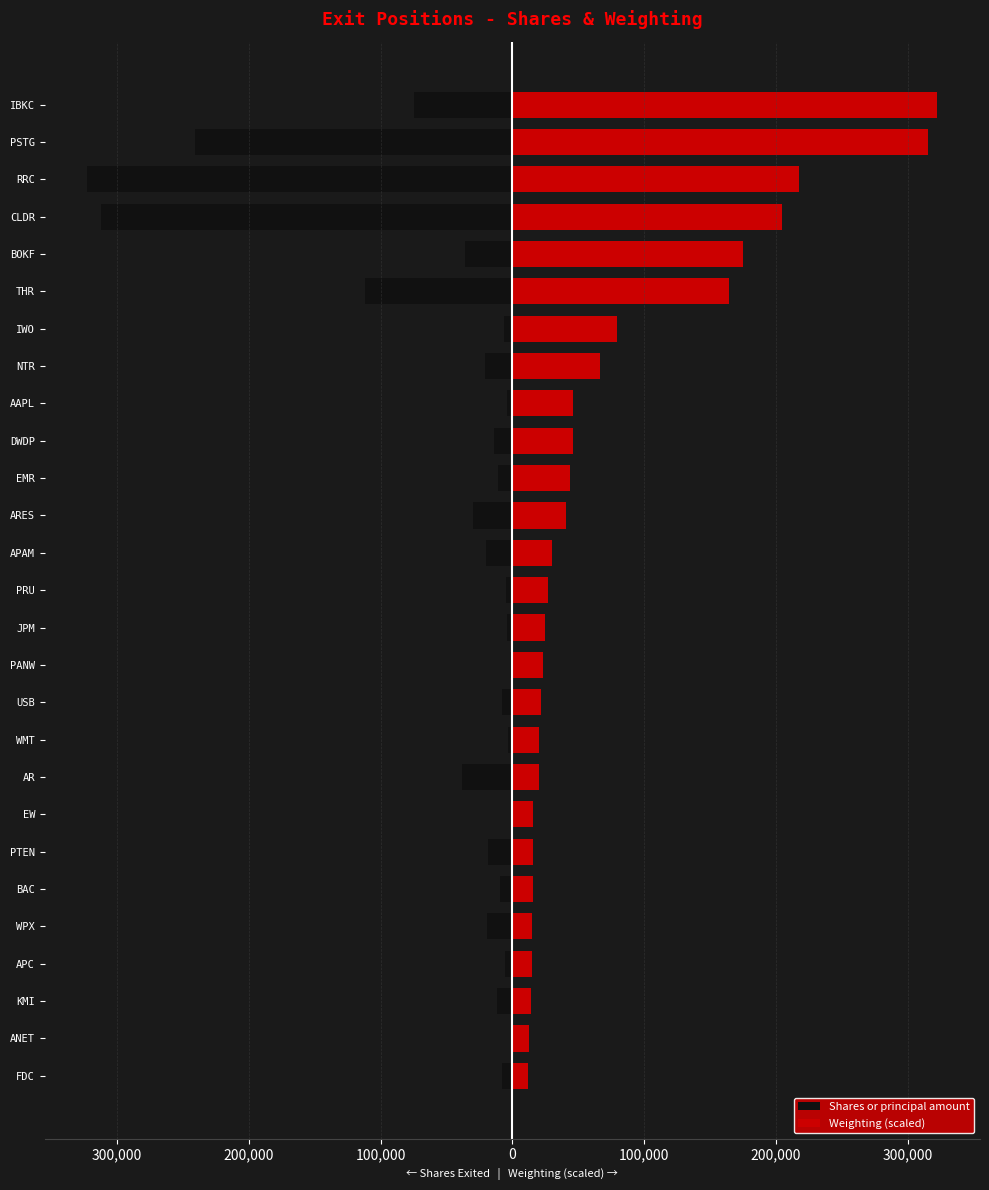

What is the minimum value shown in the chart?

-322500.0